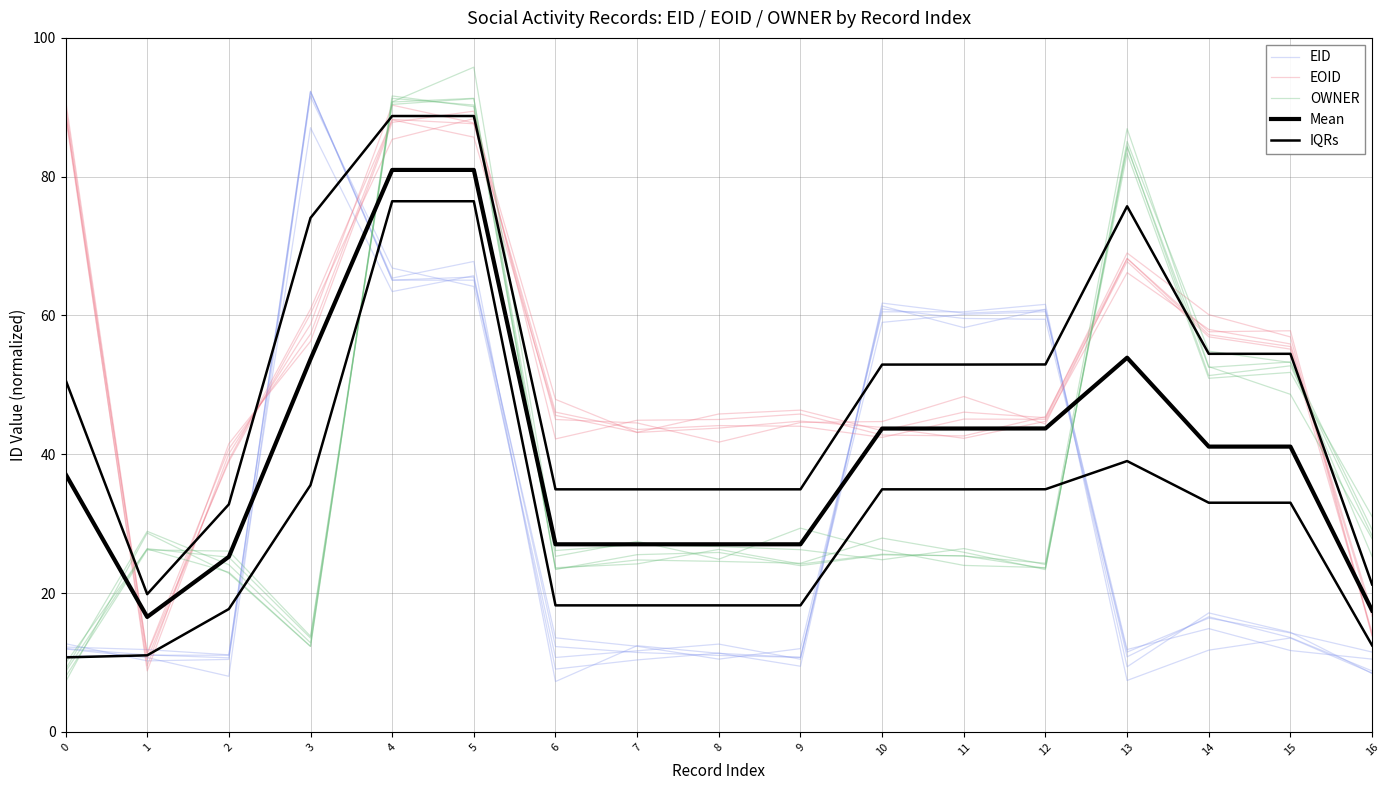

True or false: EID has more than 2 points higher than both neighbors.

True